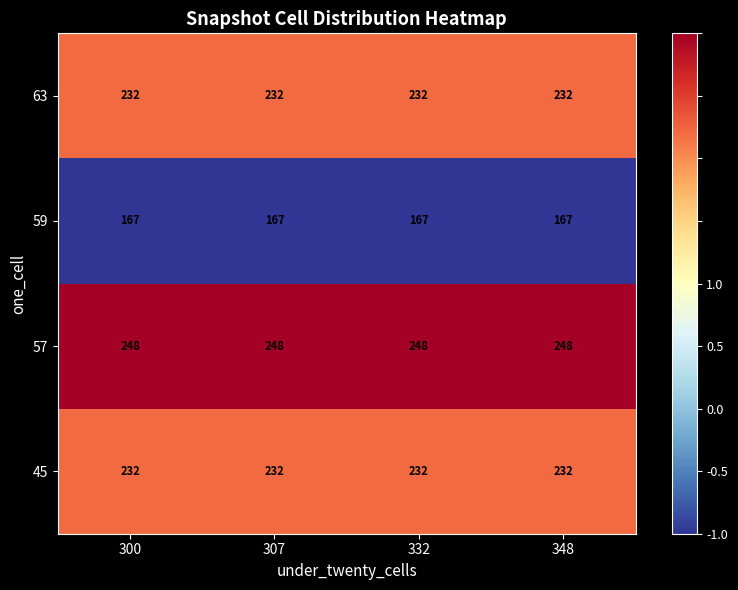

What is the maximum value shown in the chart?

248